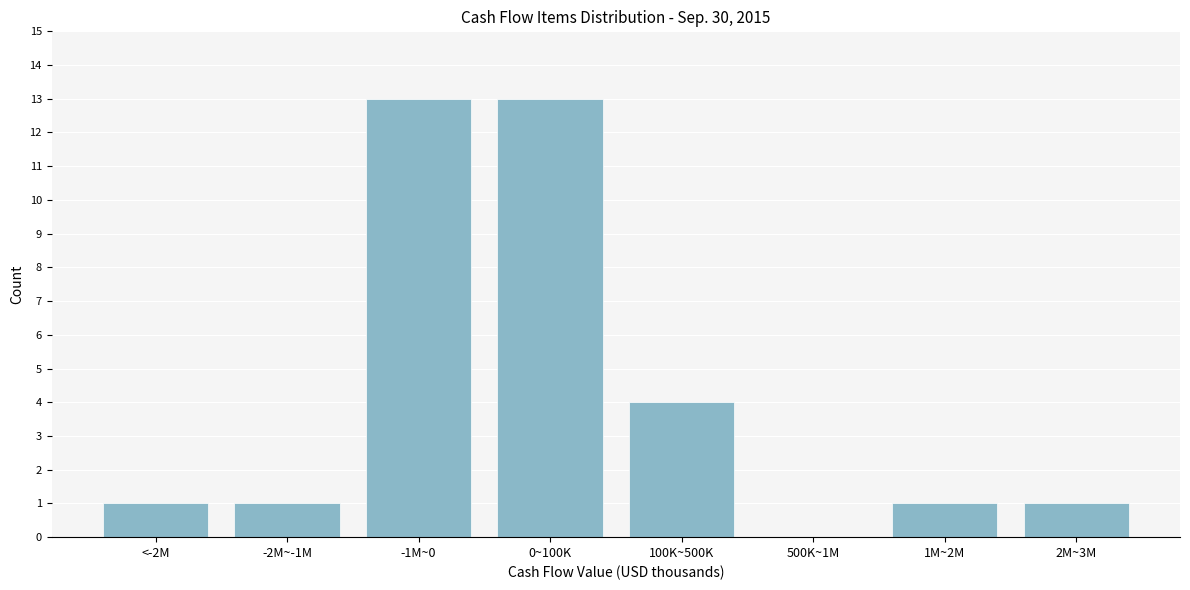

Reading right to left, extract all data points from this chart.

2M~3M=1	1M~2M=1	500K~1M=0	100K~500K=4	0~100K=13	-1M~0=13	-2M~-1M=1	<-2M=1